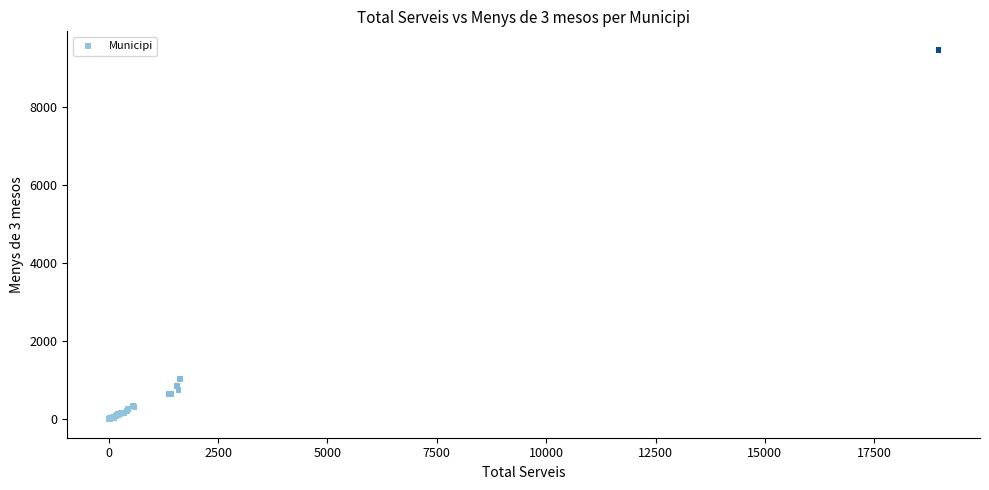

What Y value in the scatter plot is closest to 4738?

1035